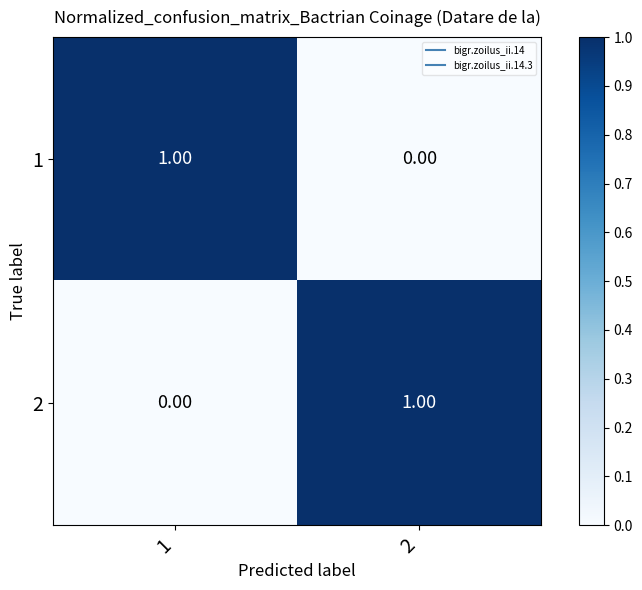

Rank the categories by 1 value from lowest to highest.

2, 1